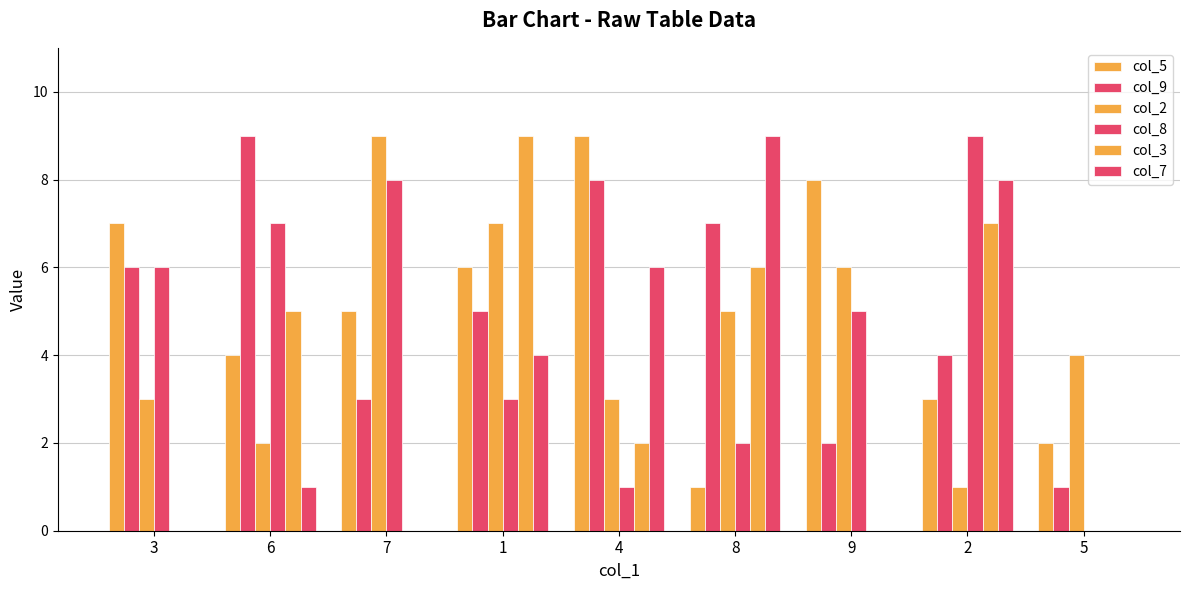

How many distinct data groups are displayed?

6